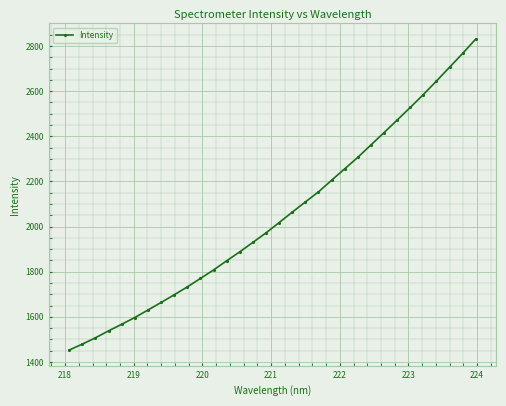

What is the smallest value displayed?

1452.6